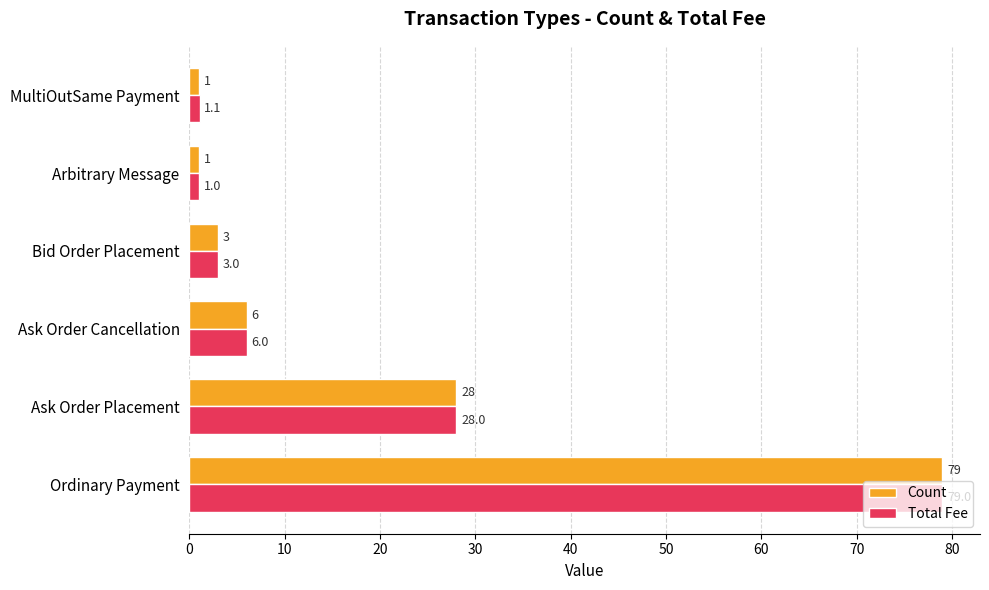

Rank the categories by Total Fee value from lowest to highest.

Arbitrary Message, MultiOutSame Payment, Bid Order Placement, Ask Order Cancellation, Ask Order Placement, Ordinary Payment